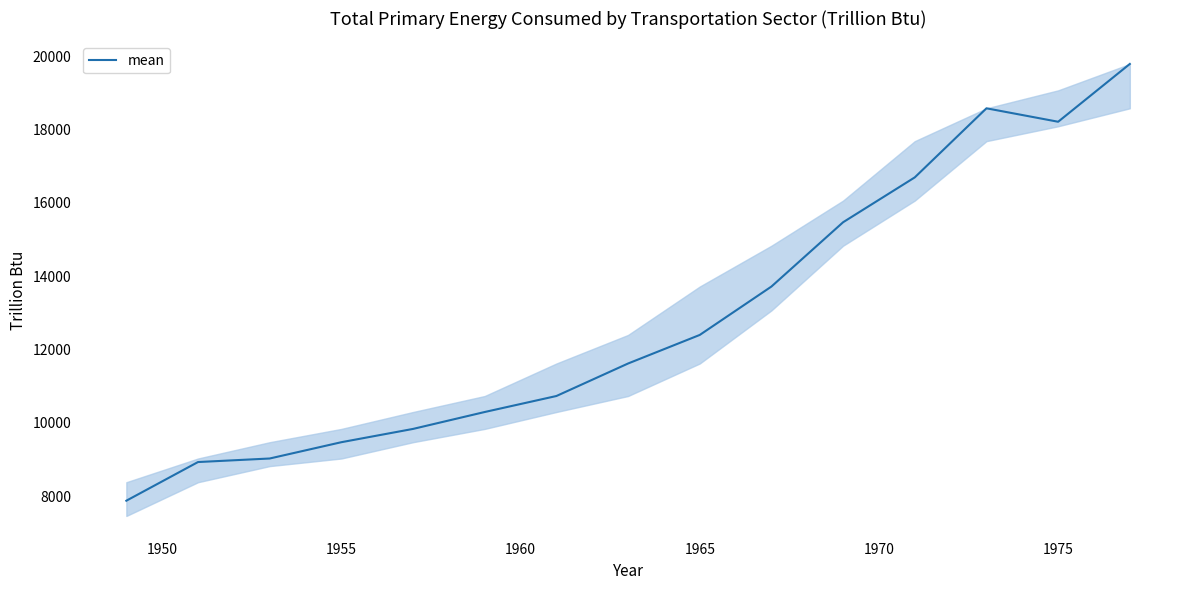

What is the greatest value displayed?

19786.3